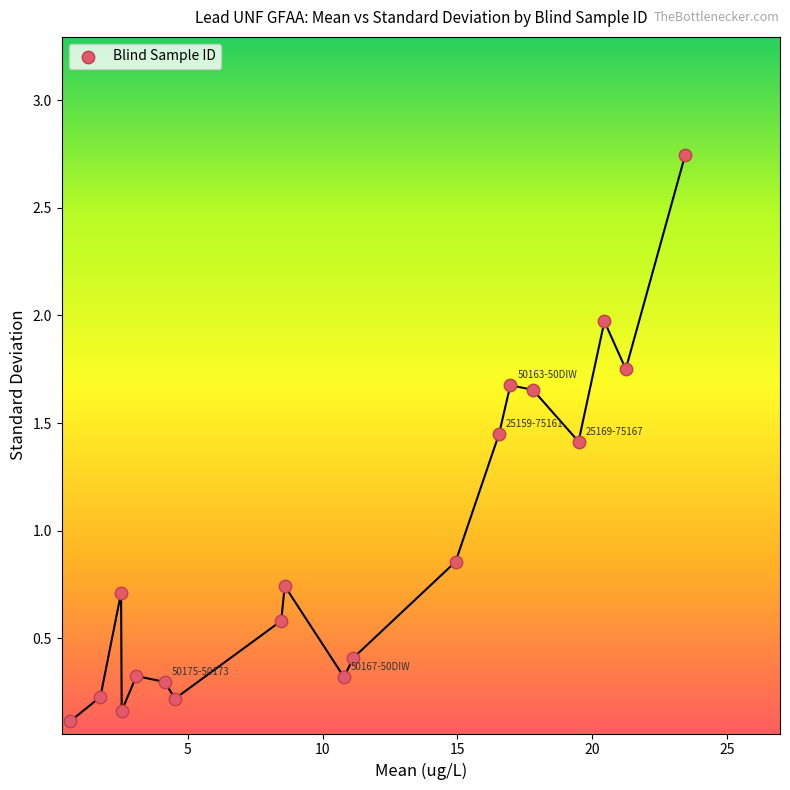

What is the range of Y values (max minus min)?

2.6